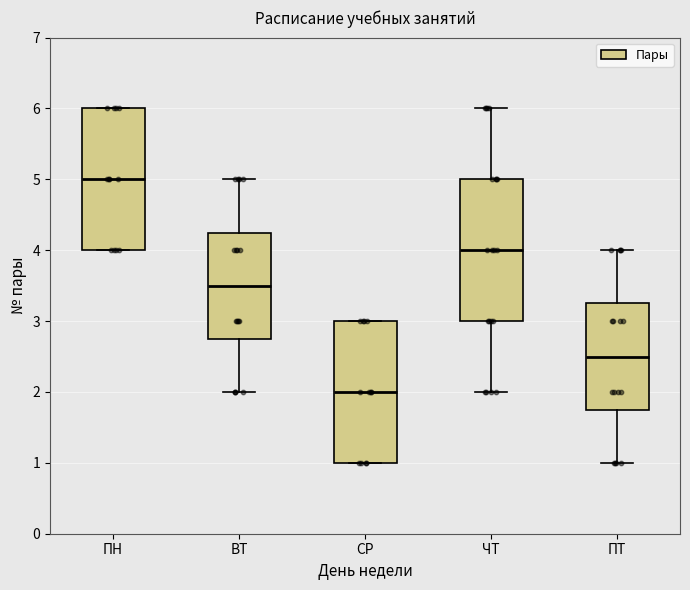

Which box has the lowest median line?

СР